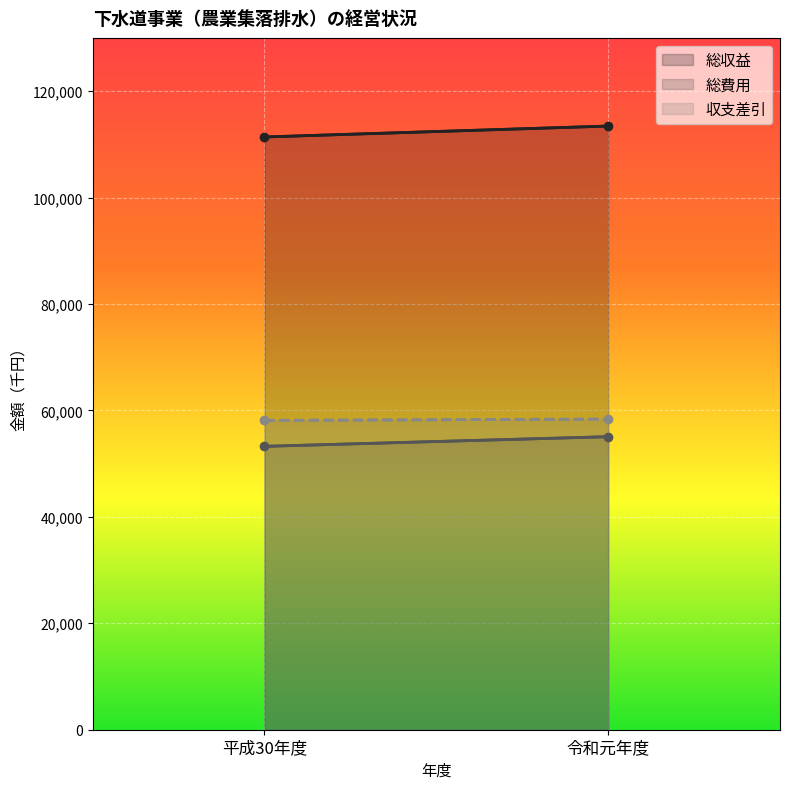

Is it true that 総収益 equals 113433 at 令和元年度?

True